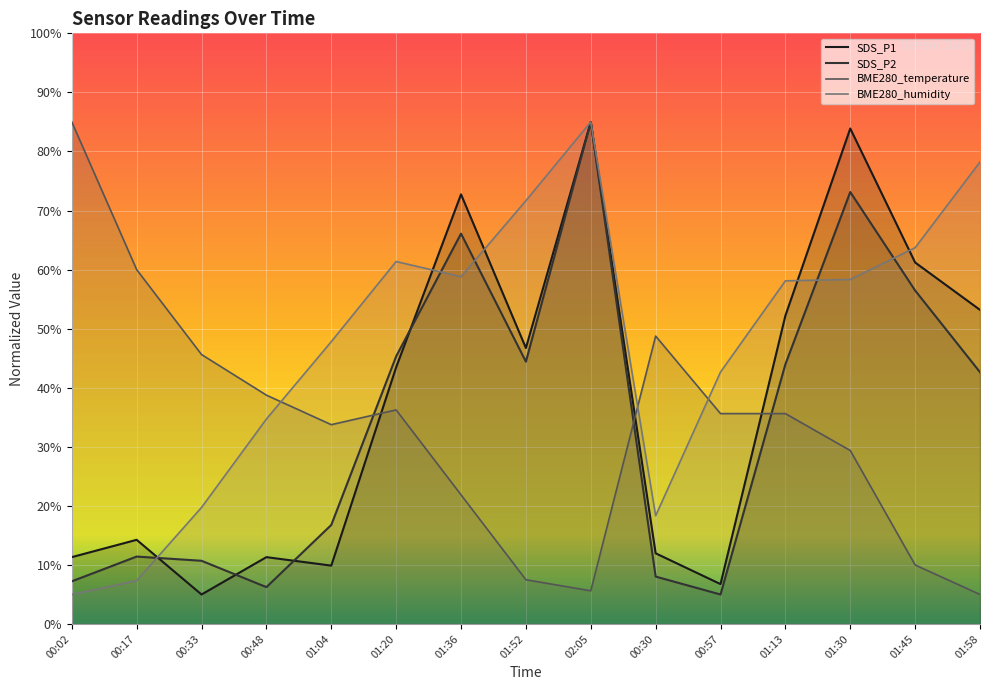

How many intersections are there between SDS_P2 and BME280_humidity?

7